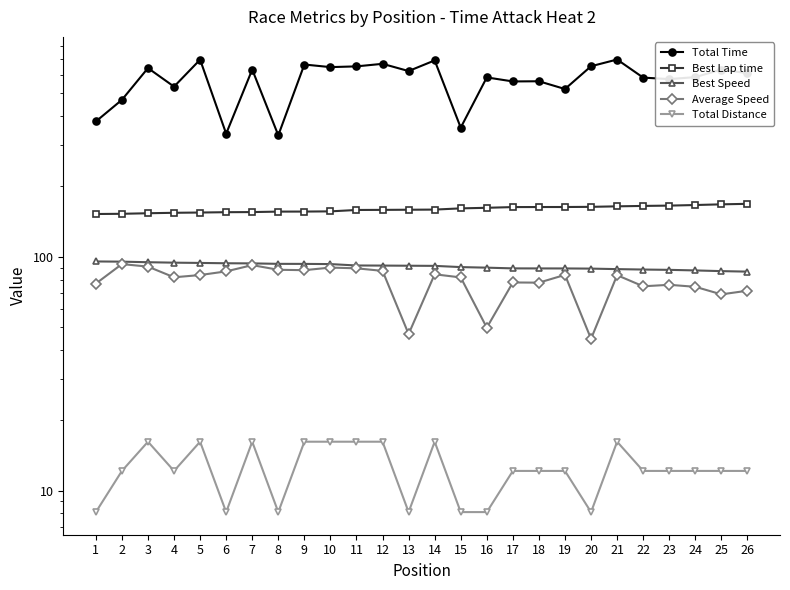

What is the average value of the Best Lap time series?

159.9